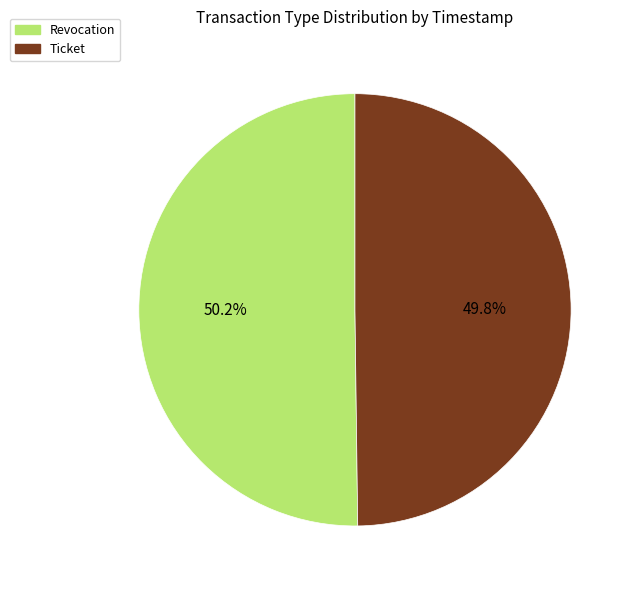

Combined, do Revocation and Ticket account for over 50%?

Yes